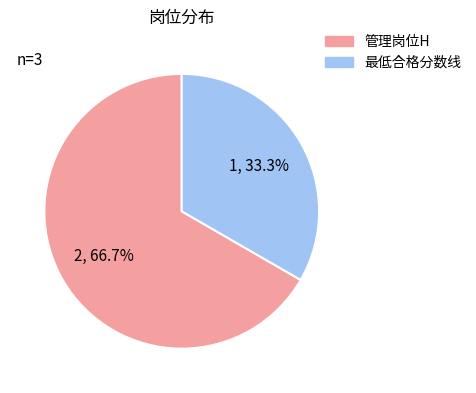

Rank the categories by value from highest to lowest.

管理岗位H, 最低合格分数线